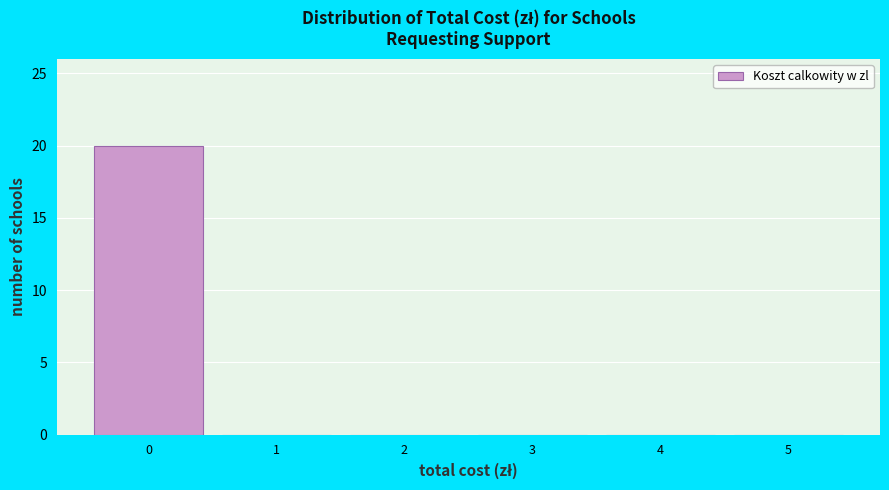

Reading left to right, transcribe this chart: for each bar, give the range it covers on the x-axis and its height. The values are not printed on the chart, so give them approximately, as read against the axis.

-0.5 to 0.5: 20
0.5 to 1.5: 0
1.5 to 2.5: 0
2.5 to 3.5: 0
3.5 to 4.5: 0
4.5 to 5.5: 0